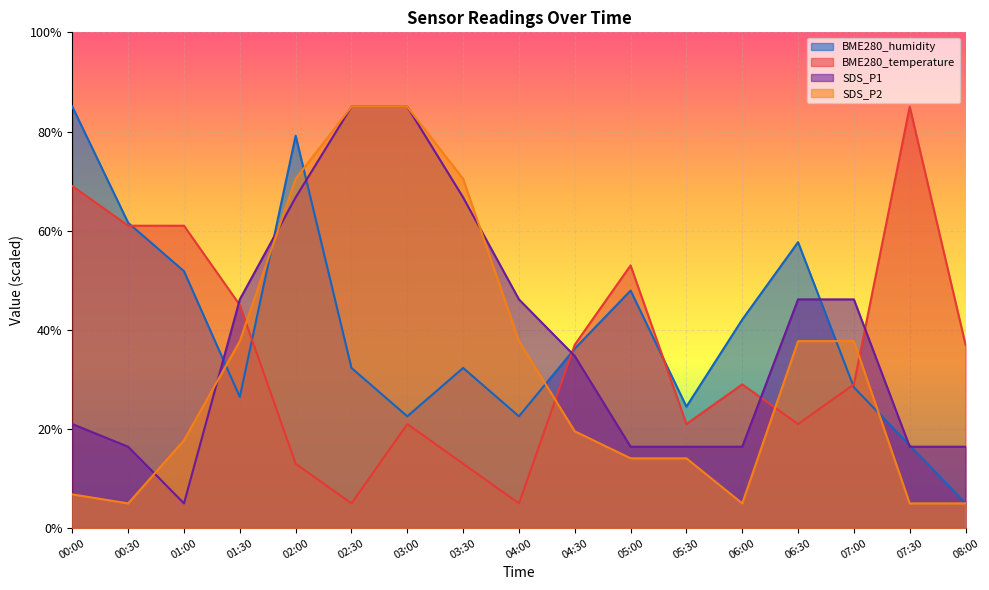

True or false: BME280_humidity has more than 2 points higher than both neighbors.

True